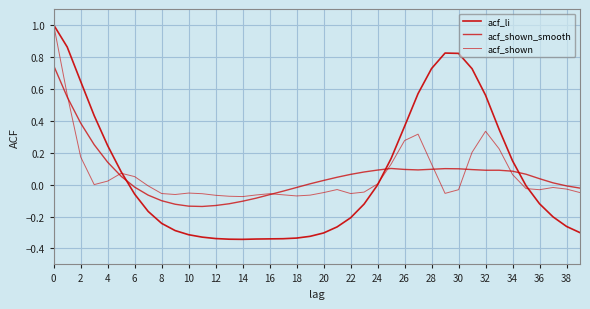

What is the lowest value of the acf_li series?

-0.3